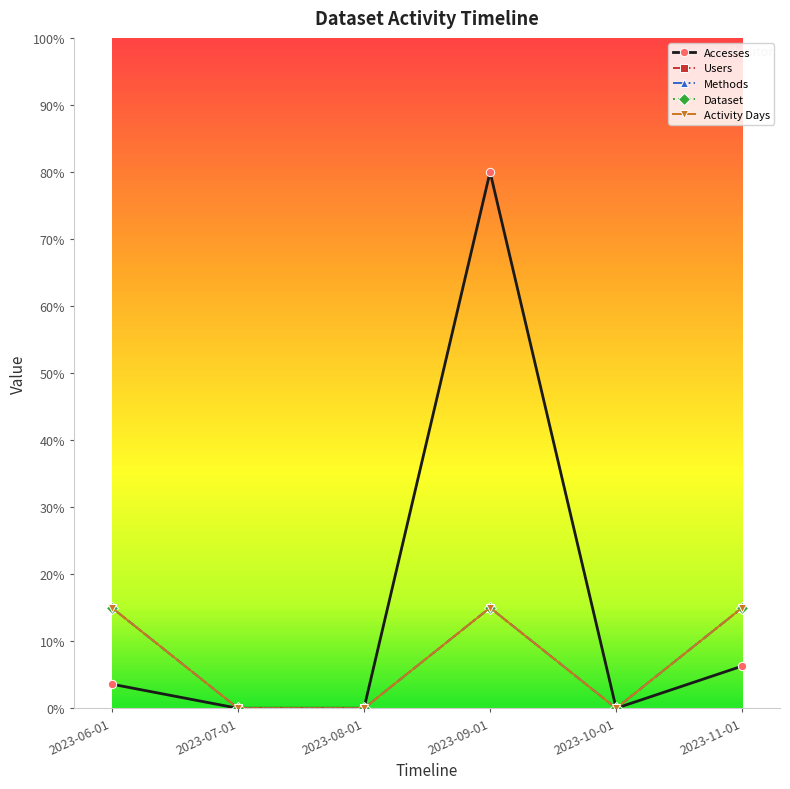

What is the maximum value for Accesses?

80.0